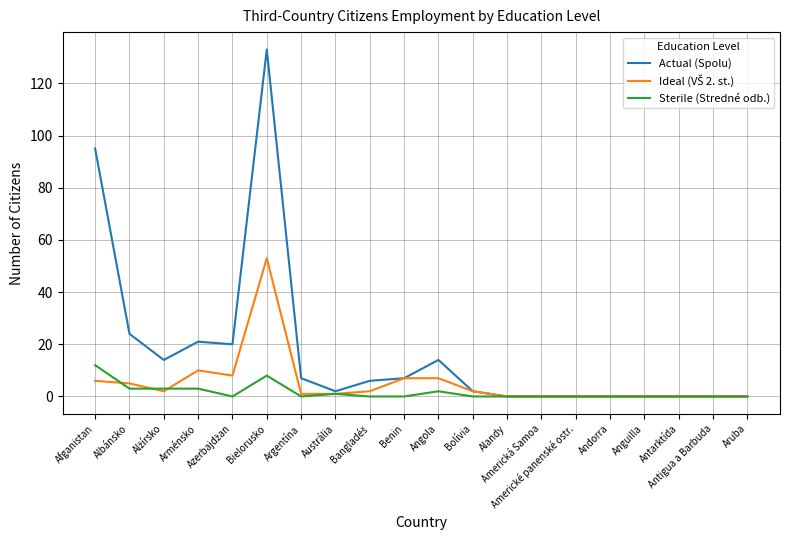

What is the maximum value for Sterile (Stredné odb.)?

12